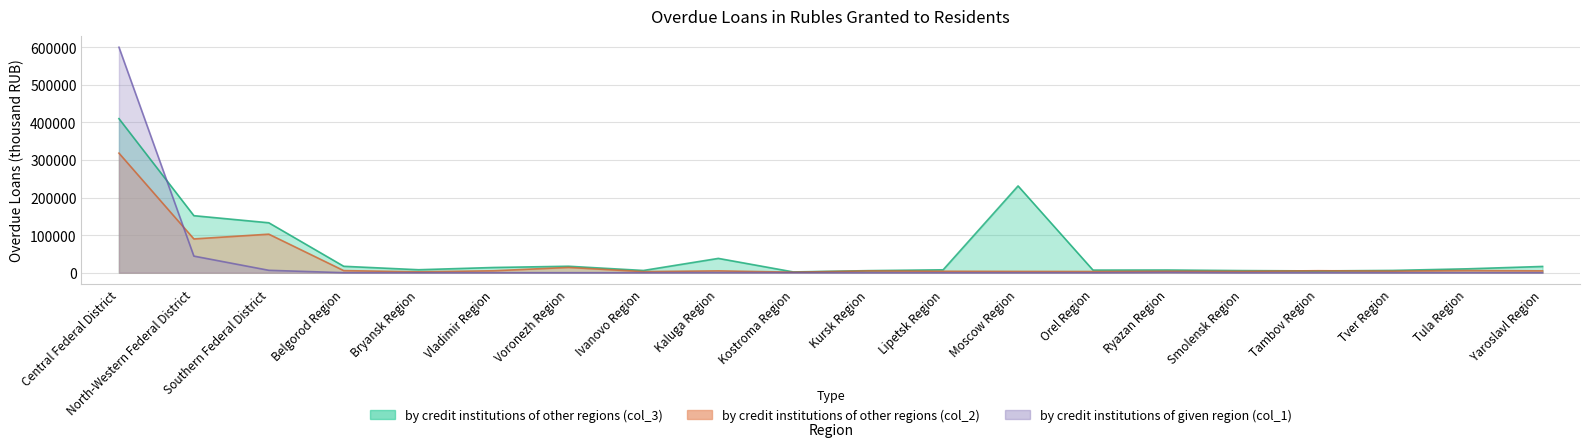

What is the label of the 17th point from the left?

Tambov Region